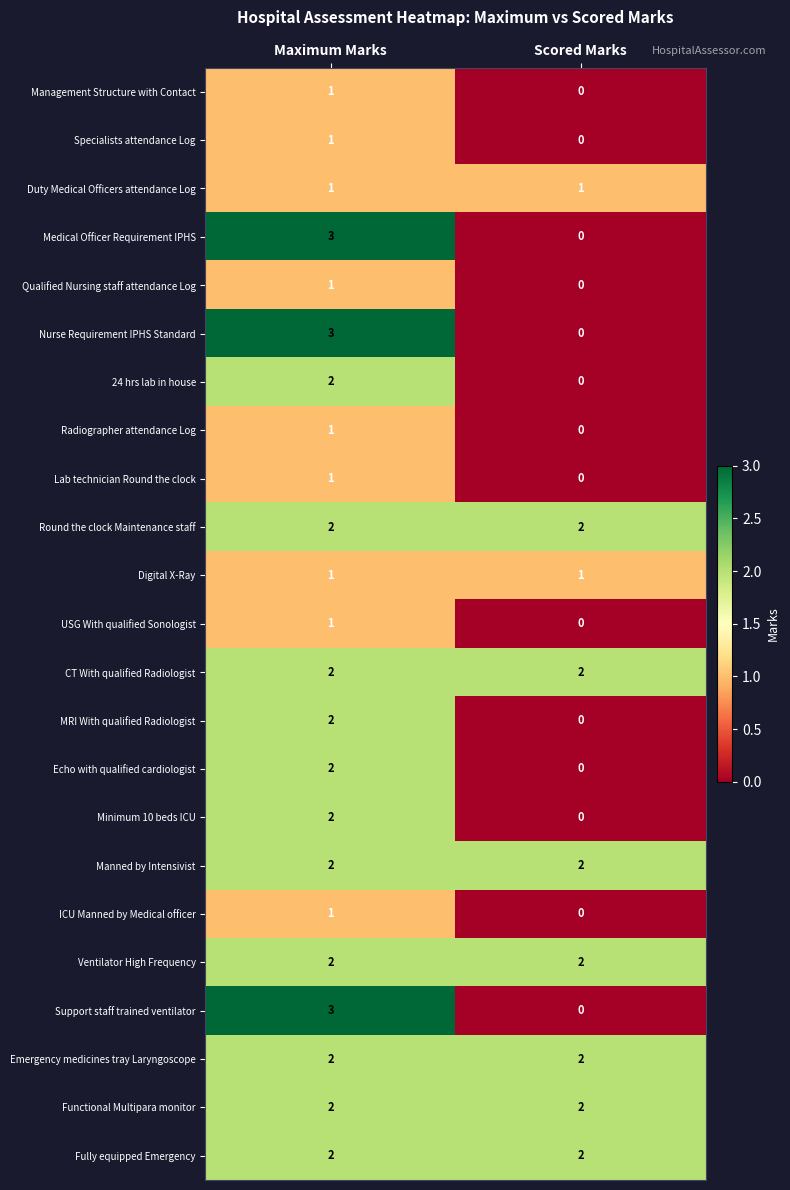

Is it true that Nurse Requirement IPHS Standard equals 0 at Scored Marks?

True